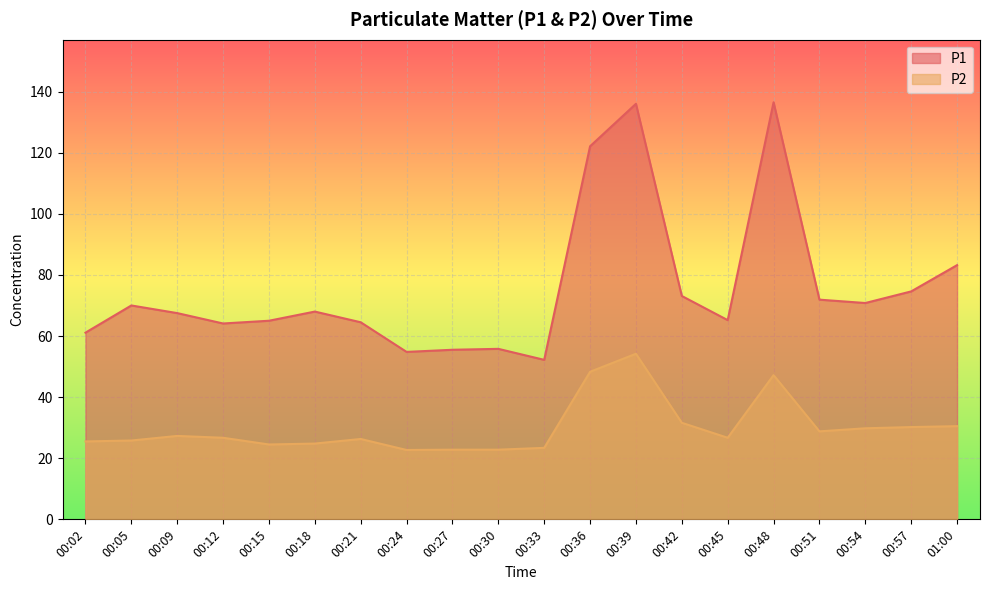

What is the total value across all series at 01:00?

113.7